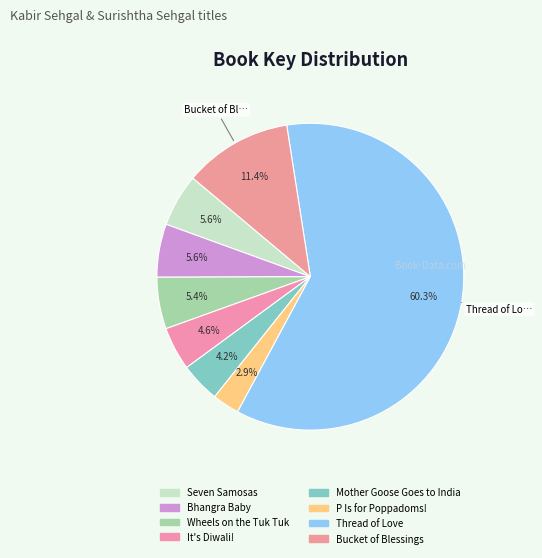

What percentage is the Seven Samosas slice, to the nearest percent?

6%